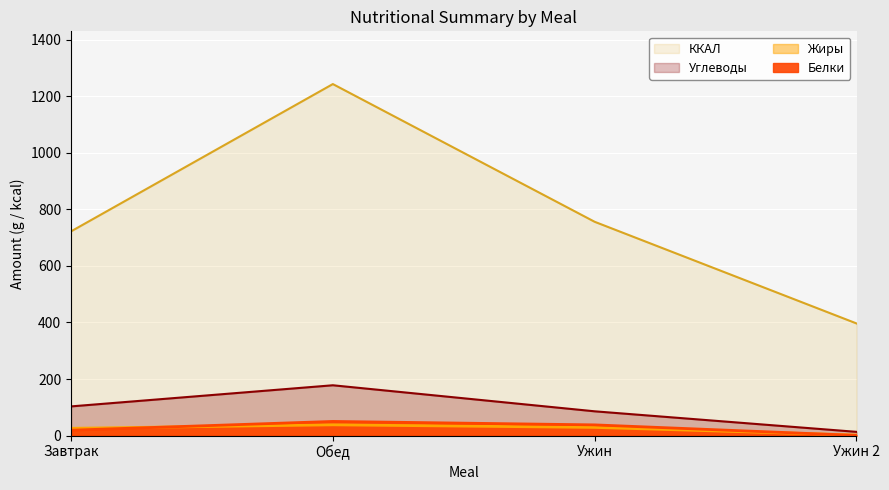

What are all the series names shown in the legend?

Белки, Жиры, Углеводы, ККАЛ